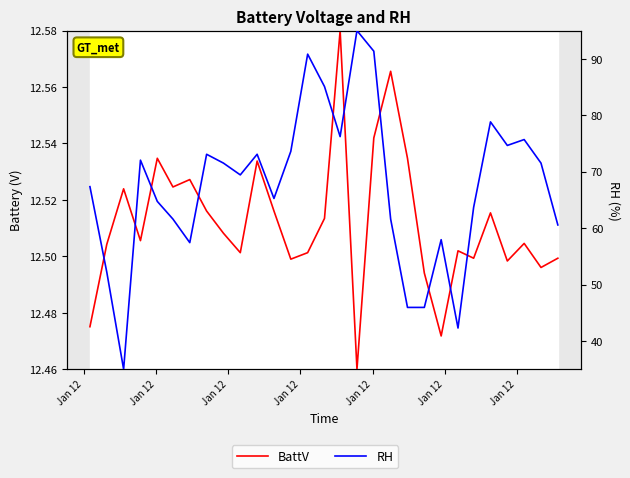

What are all the series names shown in the legend?

BattV, RH